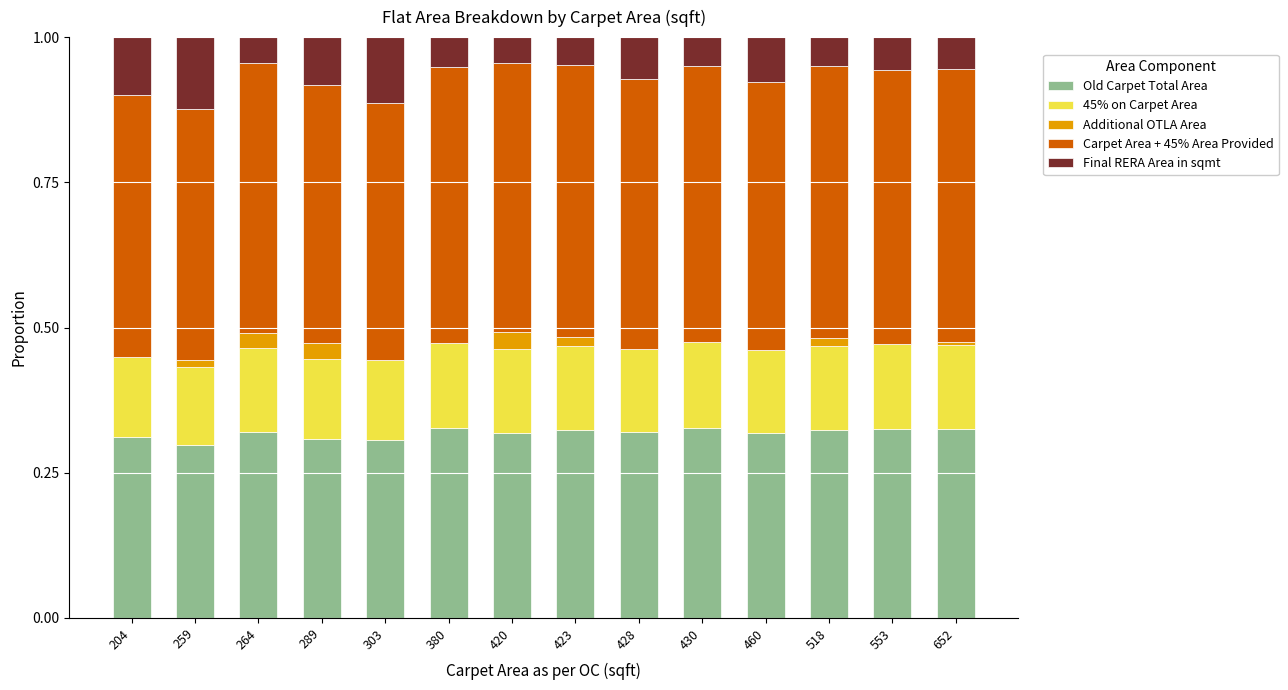

What is the total value across all series at 289?

1.0